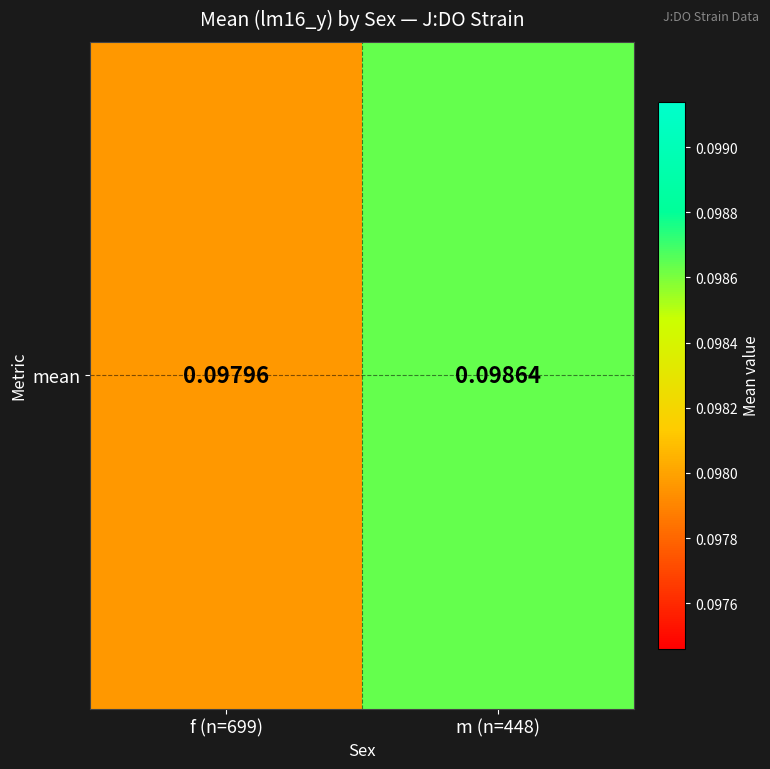

The chart shows a value of 0.1 at m (n=448). True or false?

True